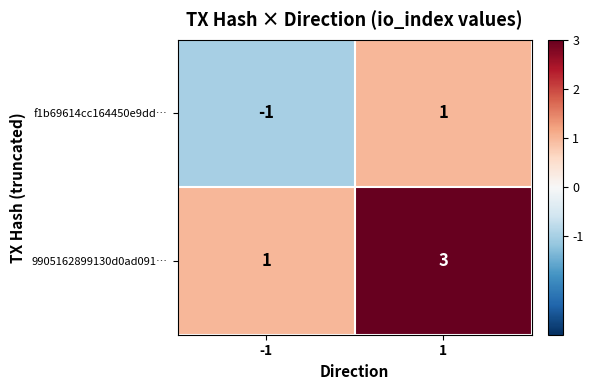

Rank the categories by f1b69614cc164450e9dd… value from lowest to highest.

-1, 1